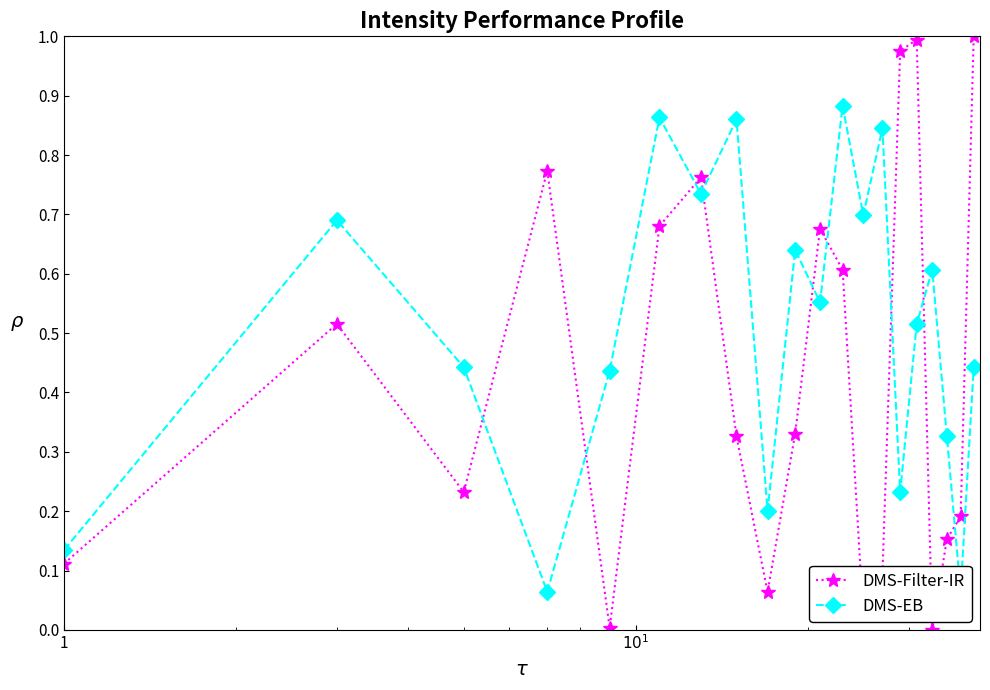

In DMS-Filter-IR, how many points are higher than both neighbors (excluding endpoints)?

5